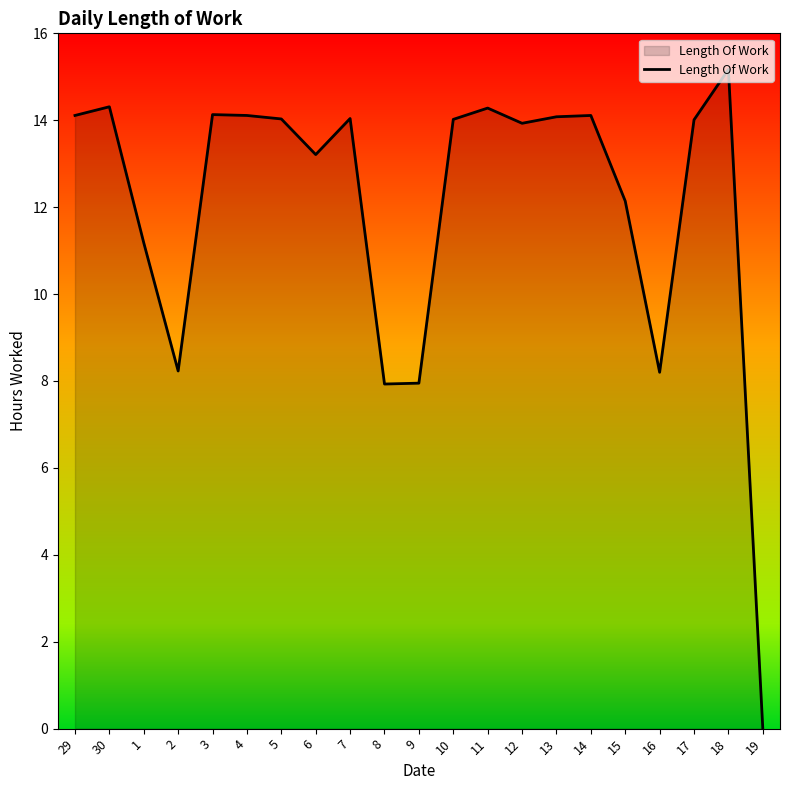

Between 18 and 9, which is larger?

18